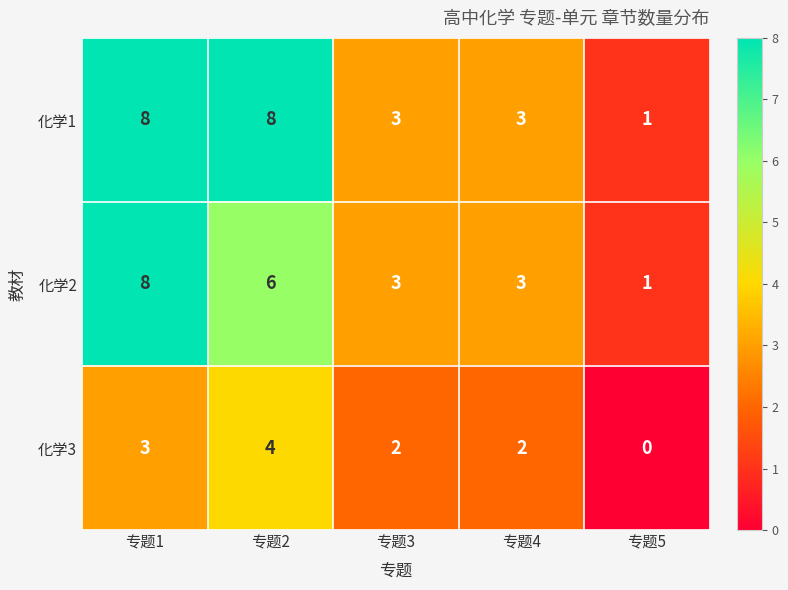

Which category has the lowest value across all series?

专题5